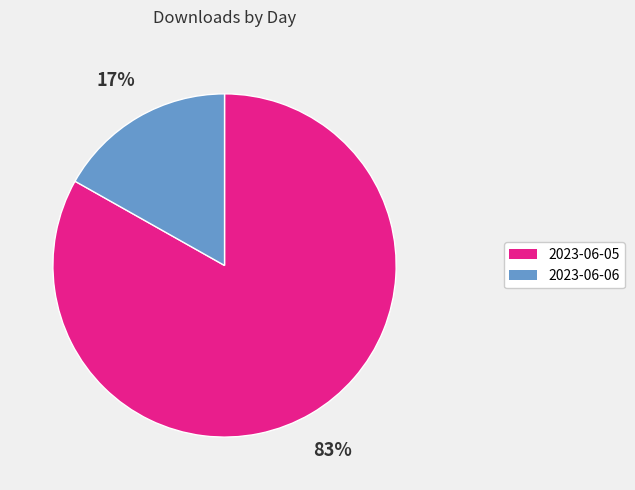

What is the smallest slice in the pie chart?

2023-06-06